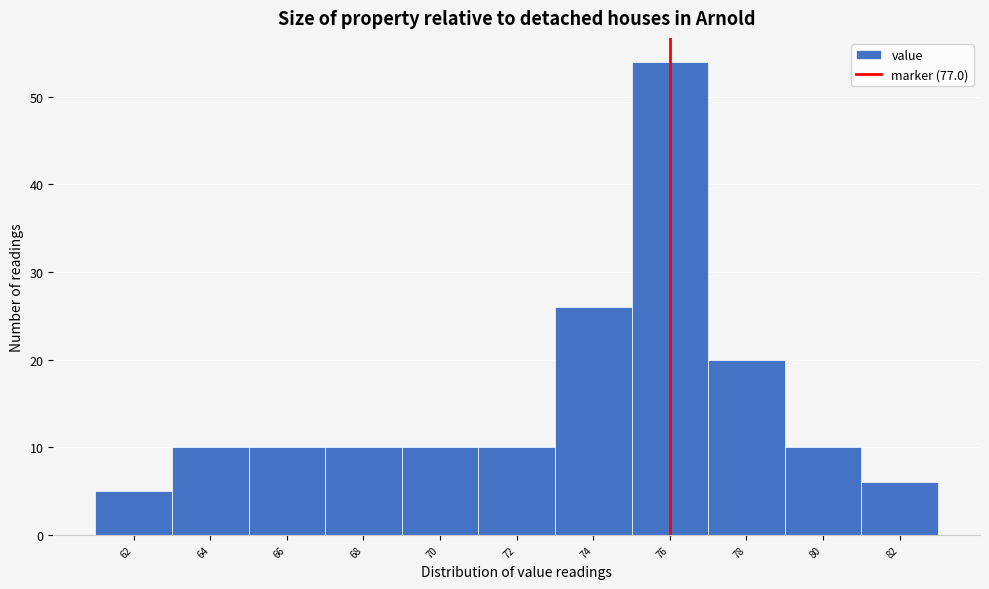

Reading right to left, transcribe all the data shown in this chart.

82=6	80=10	78=20	76=54	74=26	72=10	70=10	68=10	66=10	64=10	62=5